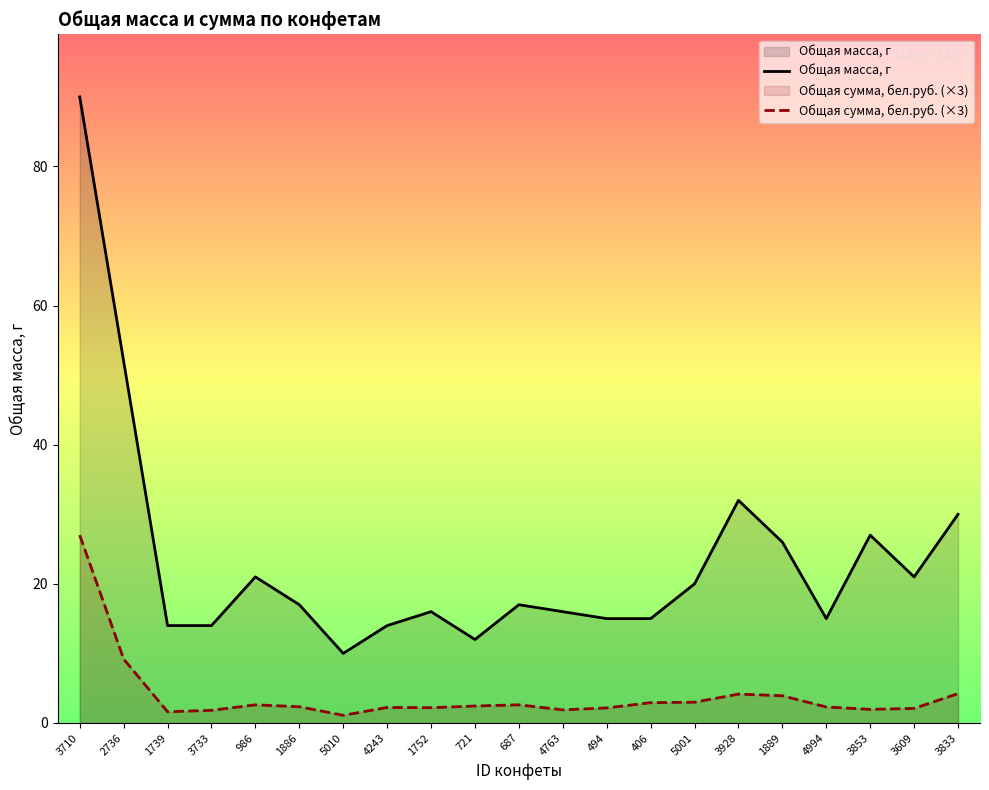

Reading right to left, transcribe all the data shown in this chart.

Общая масса, г: 30.0	21.0	27.0	15.0	26.0	32.0	20.0	15.0	15.0	16.0	17.0	12.0	16.0	14.0	10.0	17.0	21.0	14.0	14.0	52.0	90.0
Общая сумма, бел.руб. (×3): 4.2	2.1	2.0	2.3	3.9	4.2	3.0	2.9	2.2	1.9	2.6	2.4	2.2	2.2	1.1	2.3	2.6	1.8	1.6	9.2	27.0